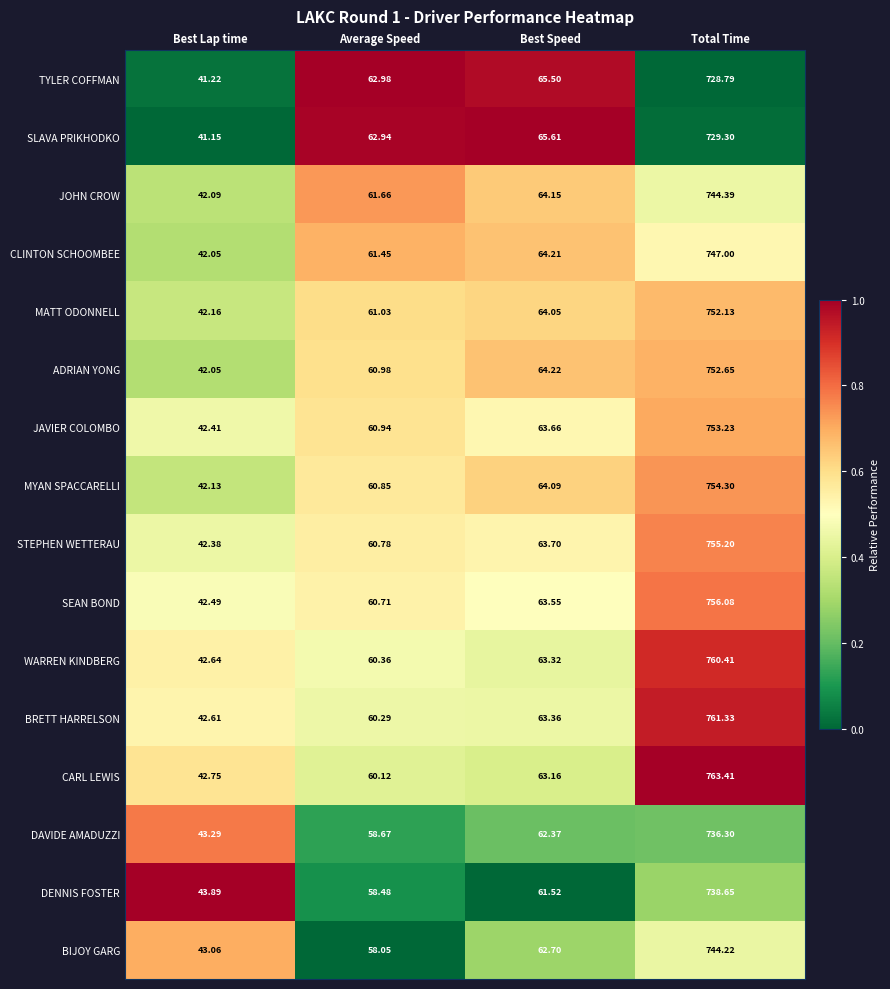

Rank the series at Average Speed from highest to lowest value.

TYLER COFFMAN, SLAVA PRIKHODKO, JOHN CROW, CLINTON SCHOOMBEE, MATT ODONNELL, ADRIAN YONG, JAVIER COLOMBO, MYAN SPACCARELLI, STEPHEN WETTERAU, SEAN BOND, WARREN KINDBERG, BRETT HARRELSON, CARL LEWIS, DAVIDE AMADUZZI, DENNIS FOSTER, BIJOY GARG